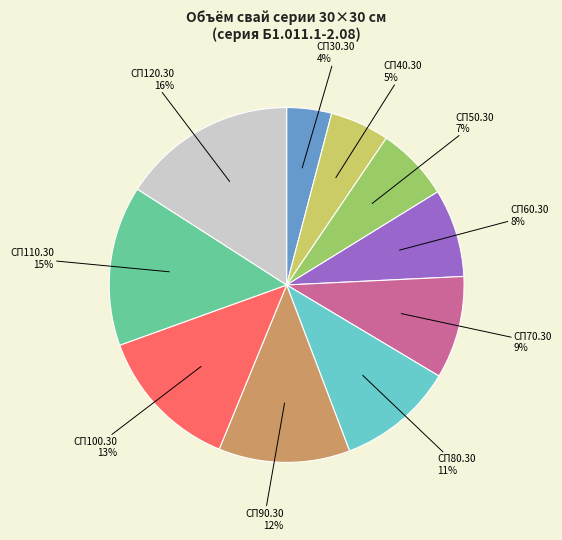

To the nearest percent, what portion does СП90.30 represent?

12%